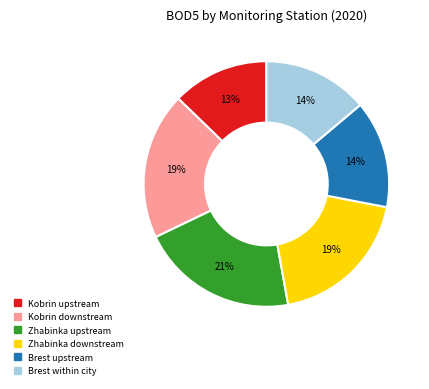

To the nearest percent, what percentage of the pie is Brest within city?

14%